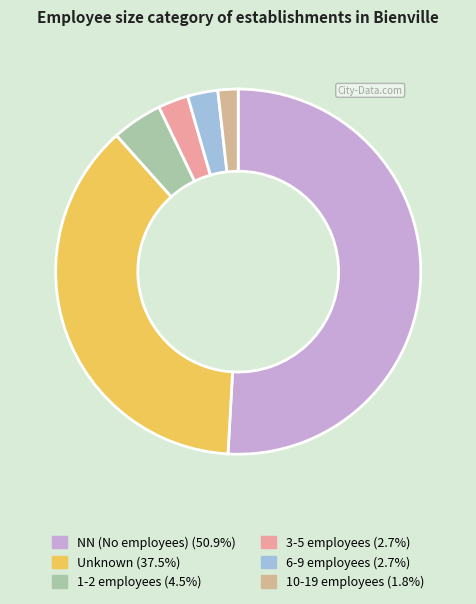

Count the number of slices in the pie.

6